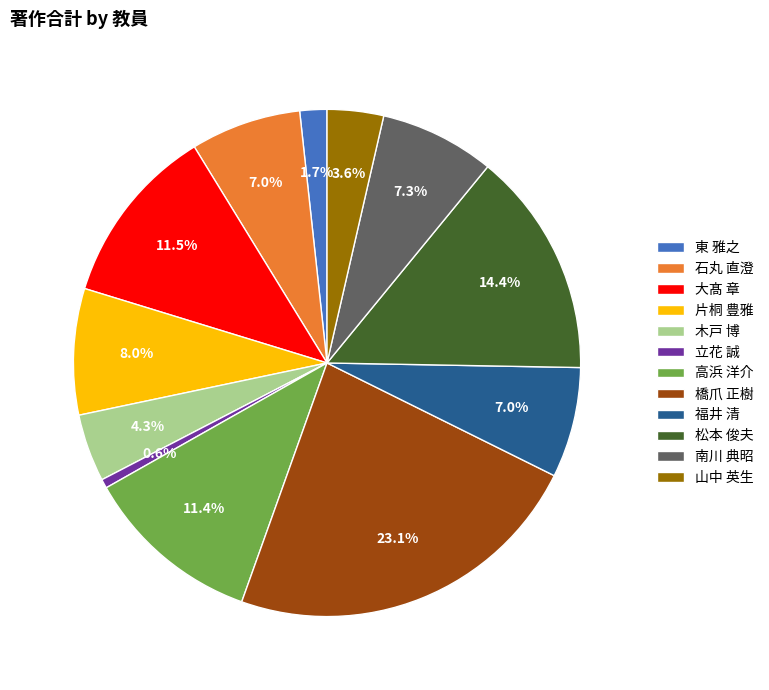

To the nearest percent, what is the average slice percentage?

8%